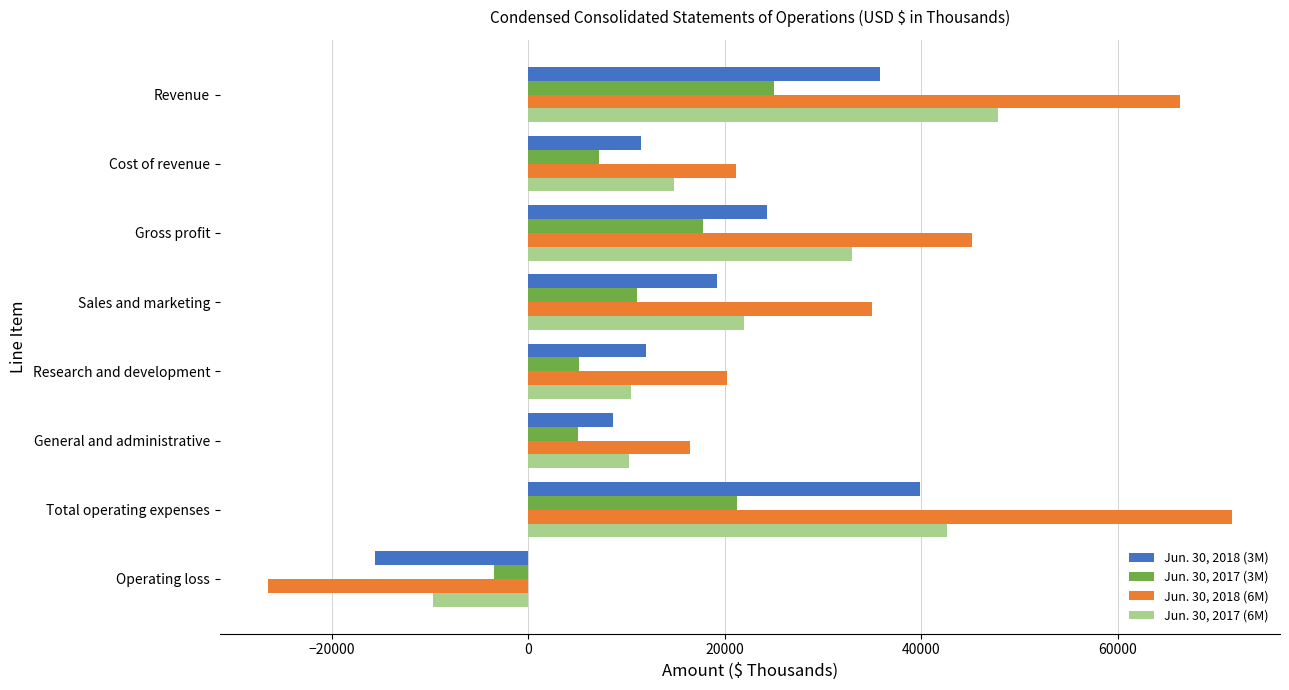

What is the difference between the maximum and minimum values in the Jun. 30, 2017 (3M) series?

28540